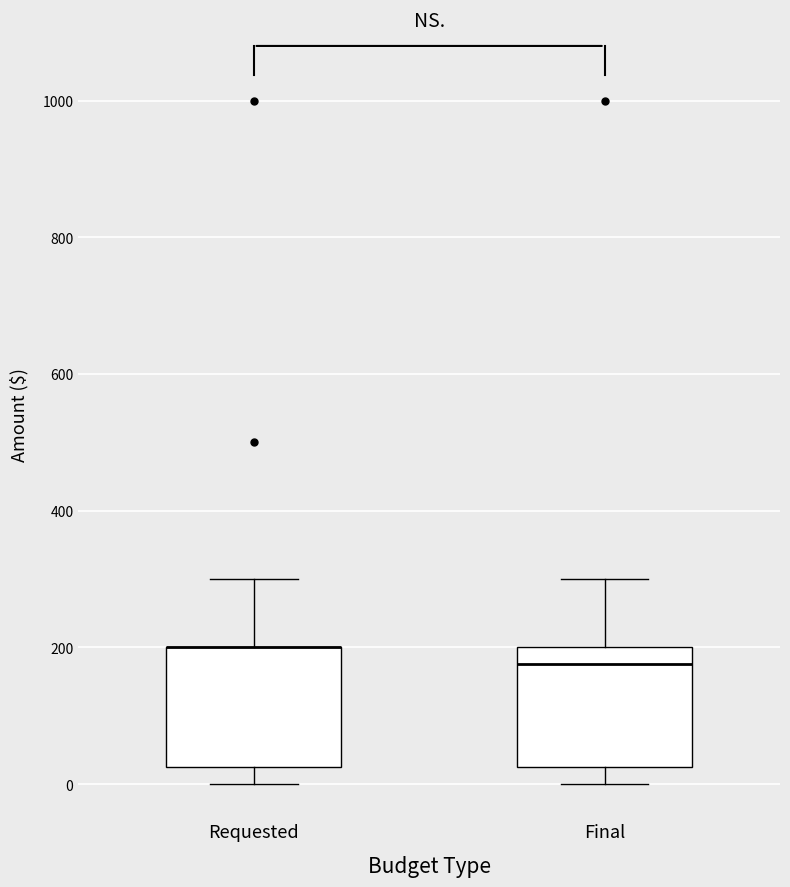

Reading left to right, read every box against the y-axis: the position of its median line, the range the box covers, and the ends of its whiskers. The values are not printed on the chart, so give them approximately, as read against the axis.

Requested: median 200 (drawn on the box's upper edge), box 20 to 200, whiskers 0 to 300
Final: median 180, box 20 to 200, whiskers 0 to 300